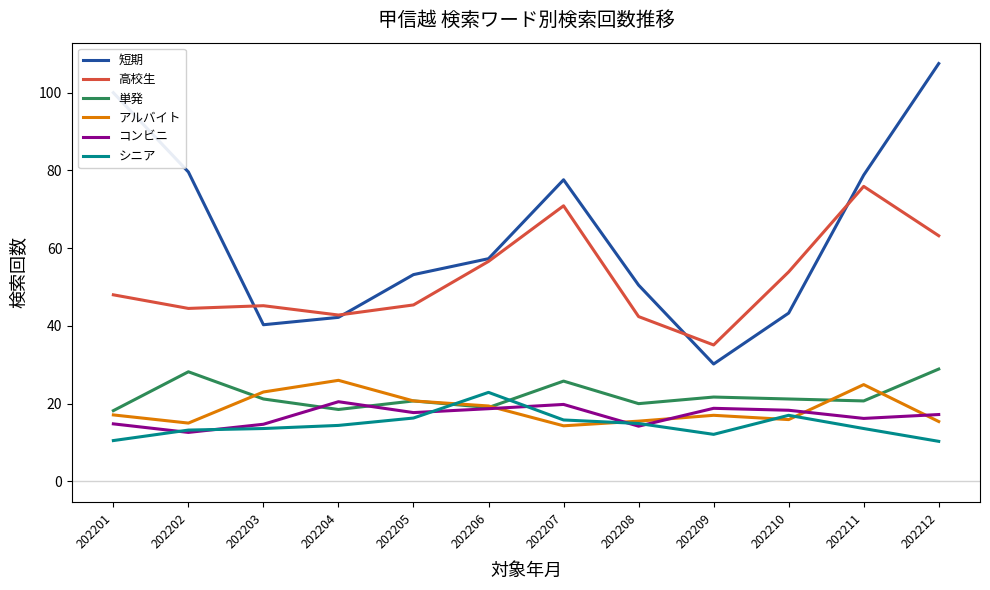

True or false: シニア and 単発 cross at least once.

True